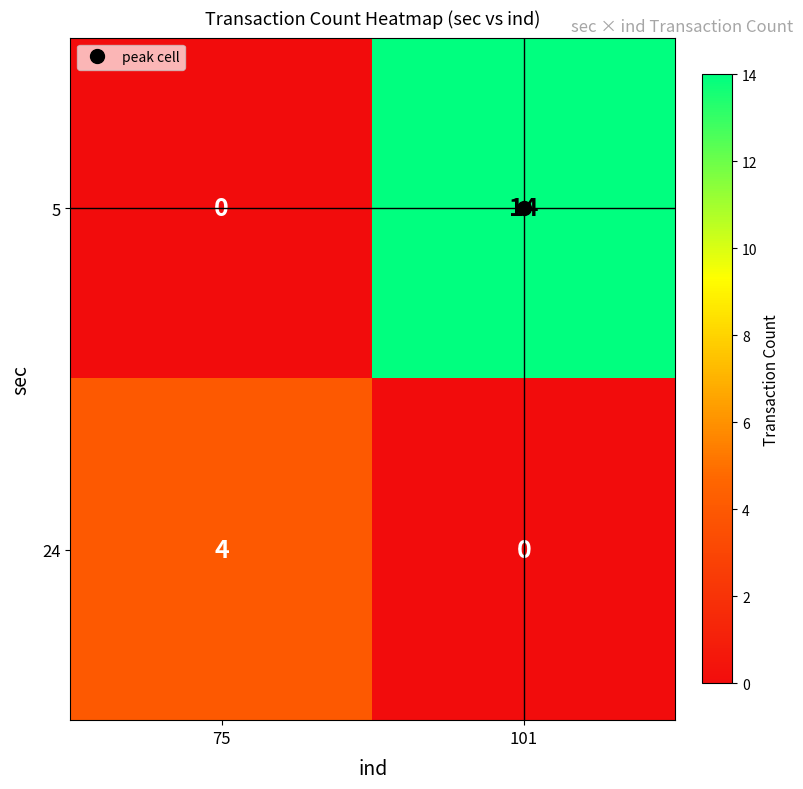

At which label does 5 reach its peak?

101